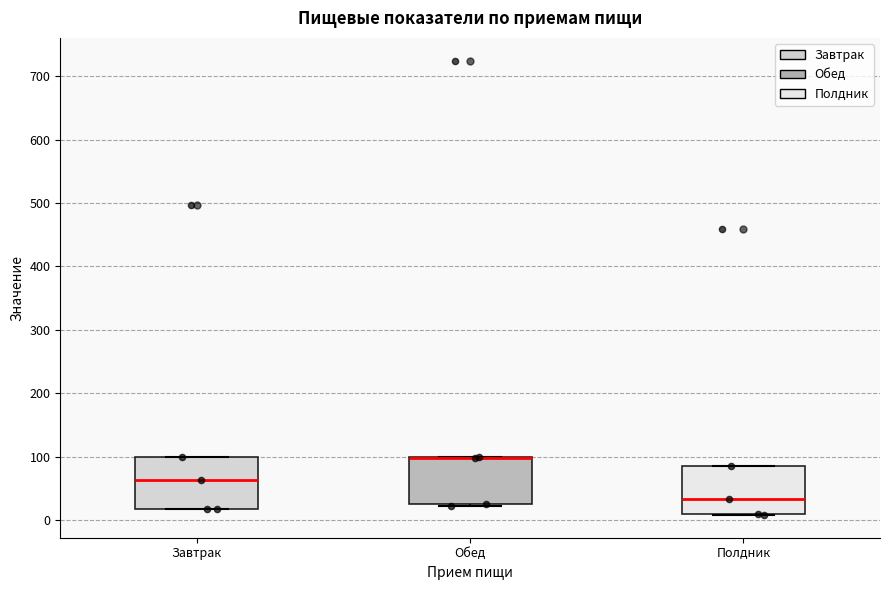

Reading left to right, read every box against the y-axis: the position of its median line, the range the box covers, and the ends of its whiskers. The values are not printed on the chart, so give them approximately, as read against the axis.

Завтрак: median 60, box 20 to 100, whiskers 20 to 100
Обед: median 100 (drawn on the box's upper edge), box 30 to 100, whiskers 20 to 100
Полдник: median 30, box 10 to 80, whiskers 10 to 80